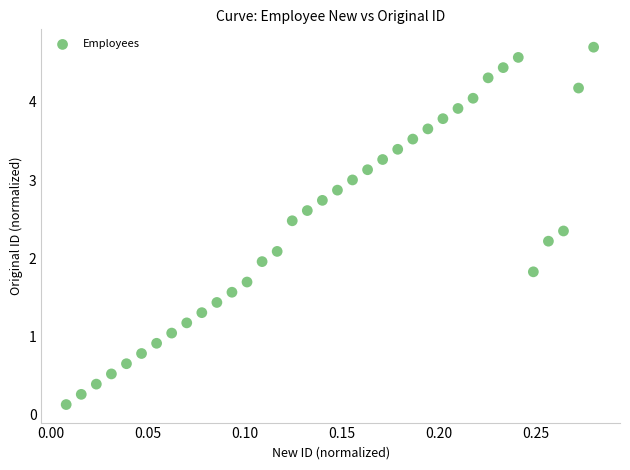

What is the range of Y values (max minus min)?

4.6